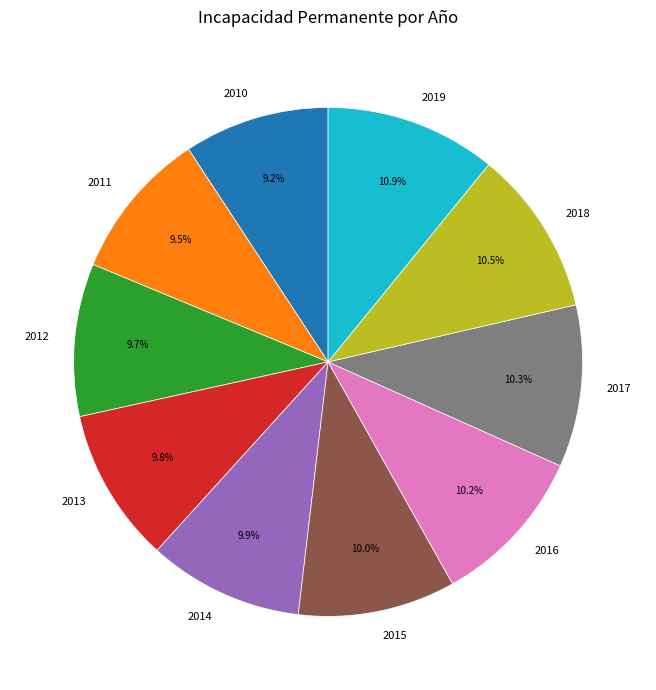

To the nearest percent, what is the average slice percentage?

10%